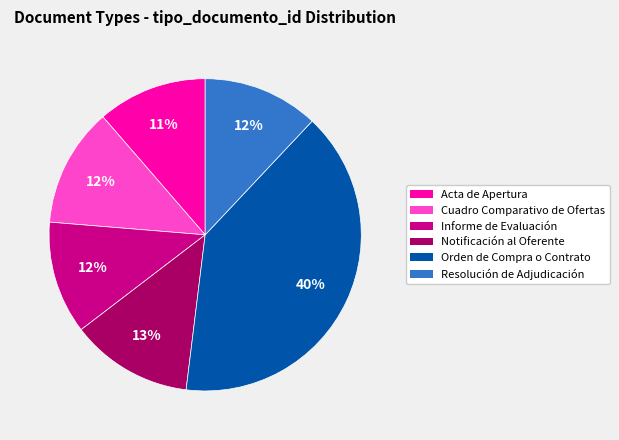

Is it true that Orden de Compra o Contrato is 47% of the pie?

False